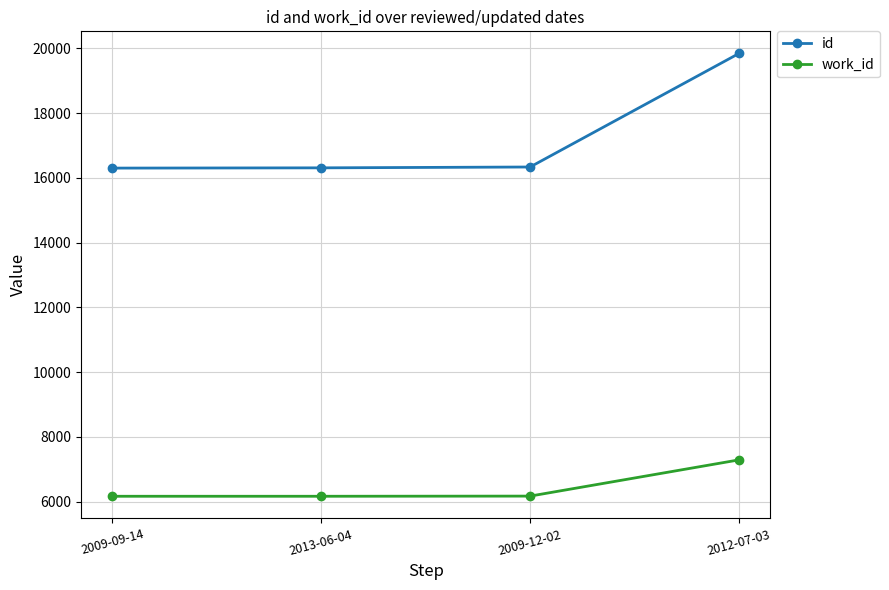

True or false: id and work_id intersect in this chart.

False